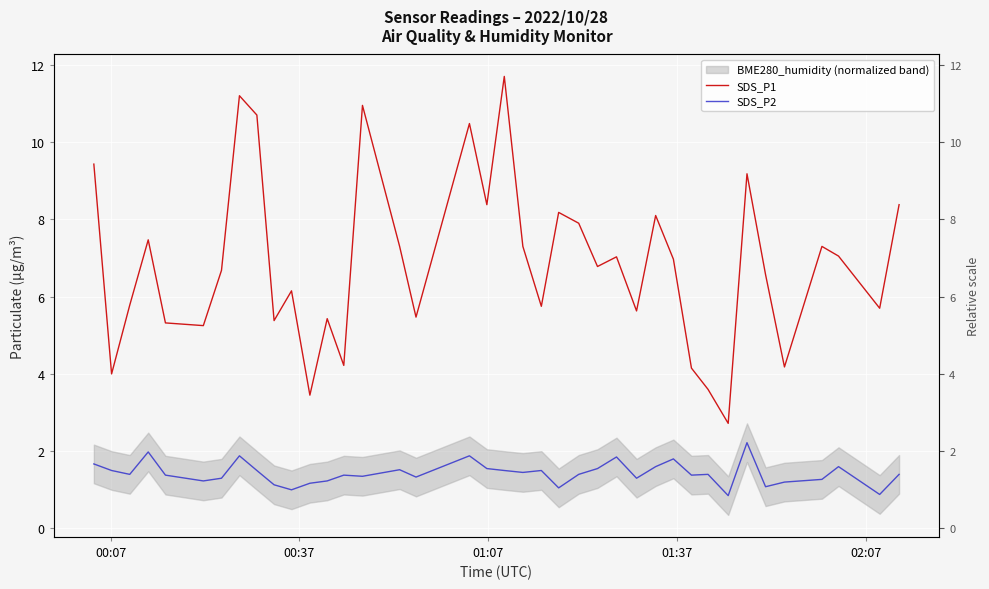

How many values in the SDS_P2 series are below 1?

2